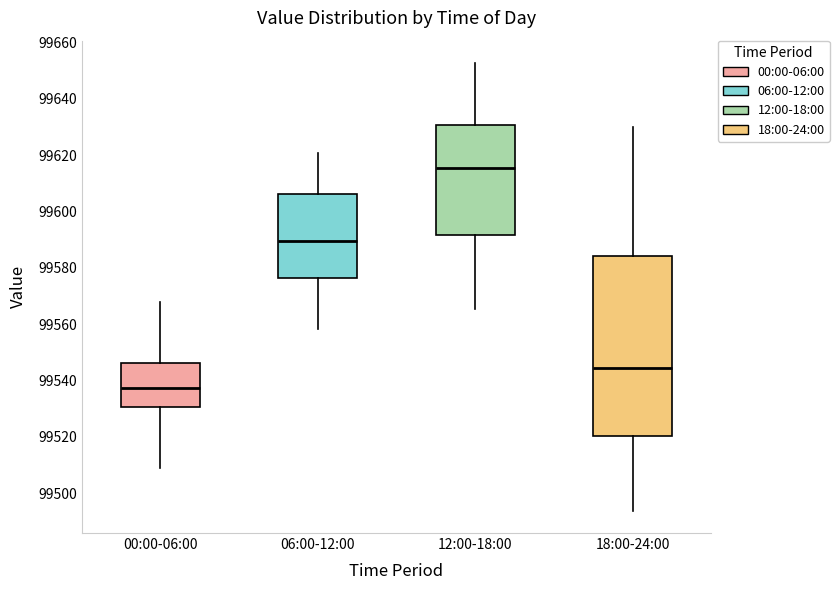

Where is the upper edge of the box for 00:00-06:00 on the y-axis? The values are not printed on the chart, so give them approximately, as read against the axis.

99546